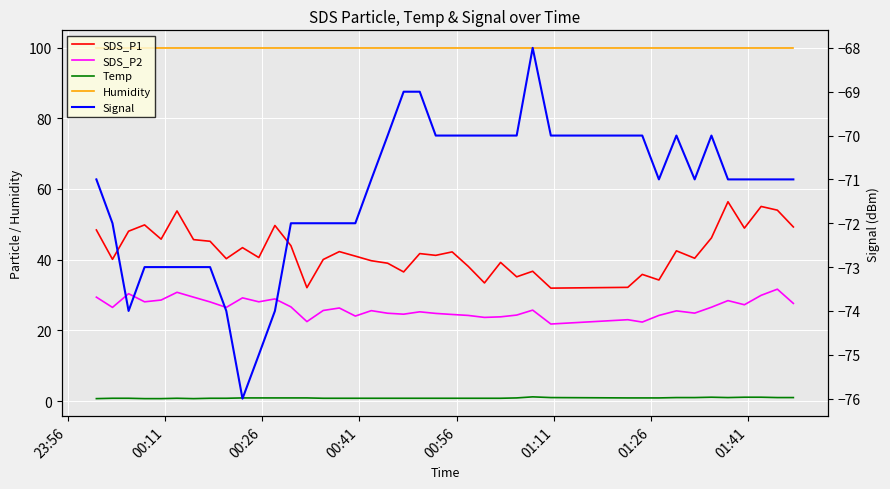

Rank the series by their maximum value, from highest to lowest.

Humidity, SDS_P1, SDS_P2, Temp, Signal